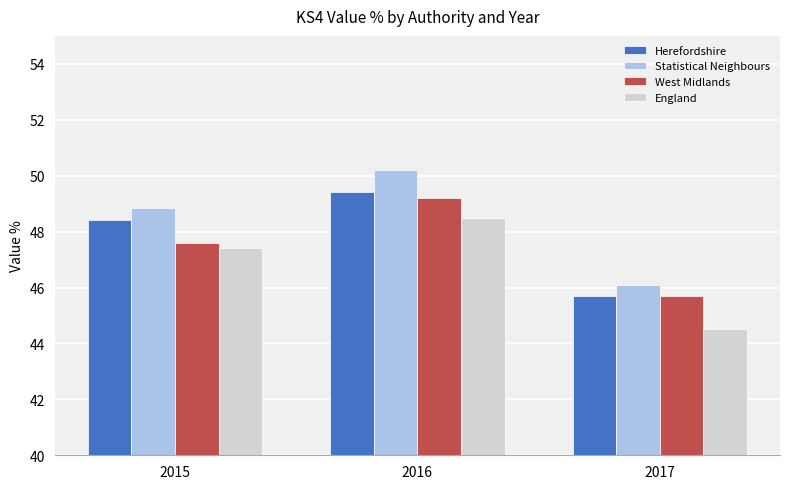

What is the difference between the second highest and minimum values in the West Midlands series?

1.9